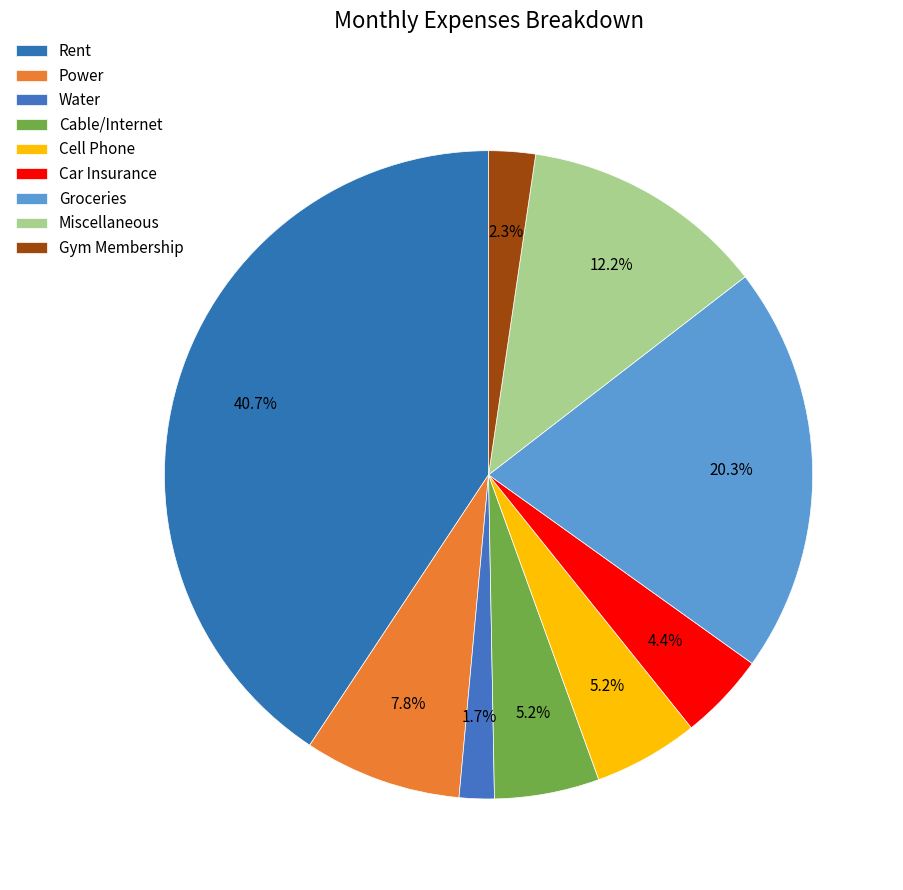

To the nearest percent, what portion does Cable/Internet represent?

5%